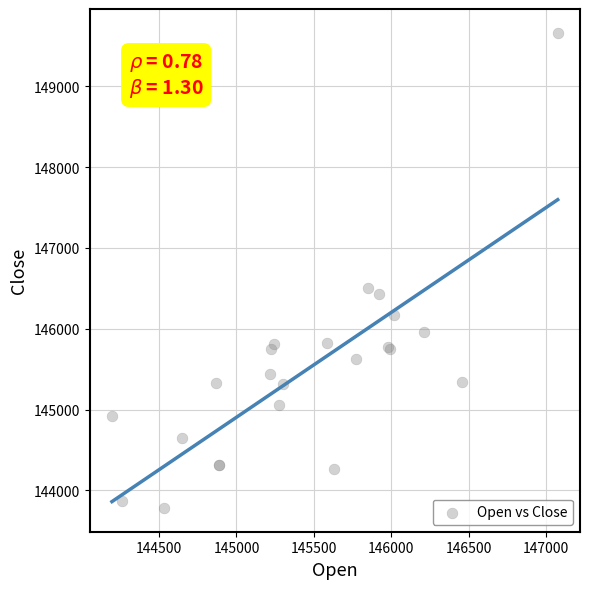

What Y value in the scatter plot is closest to 146722?

146504